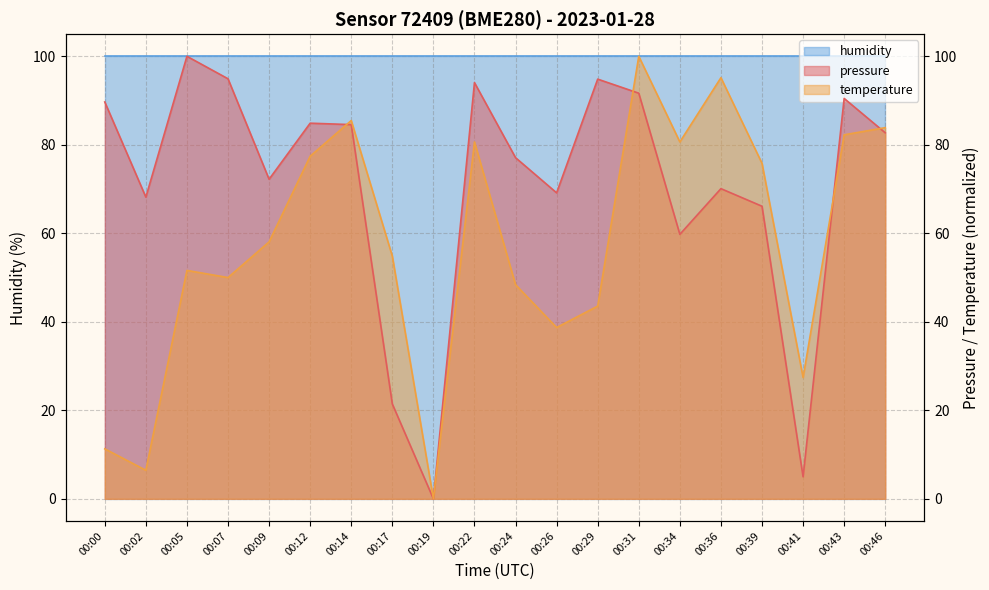

How many intersections are there between pressure and temperature?

4